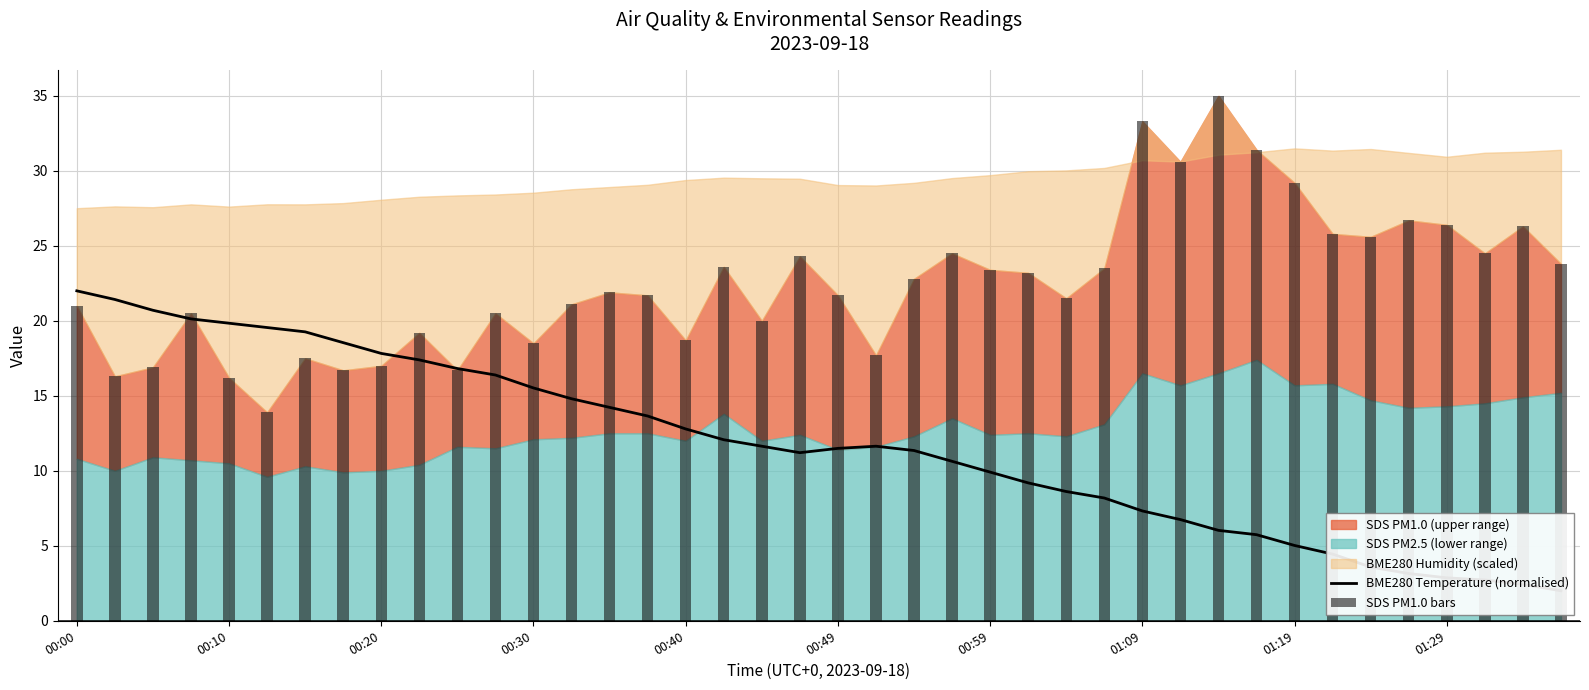

What is the difference between the highest and lowest values at 00:59?

13.5